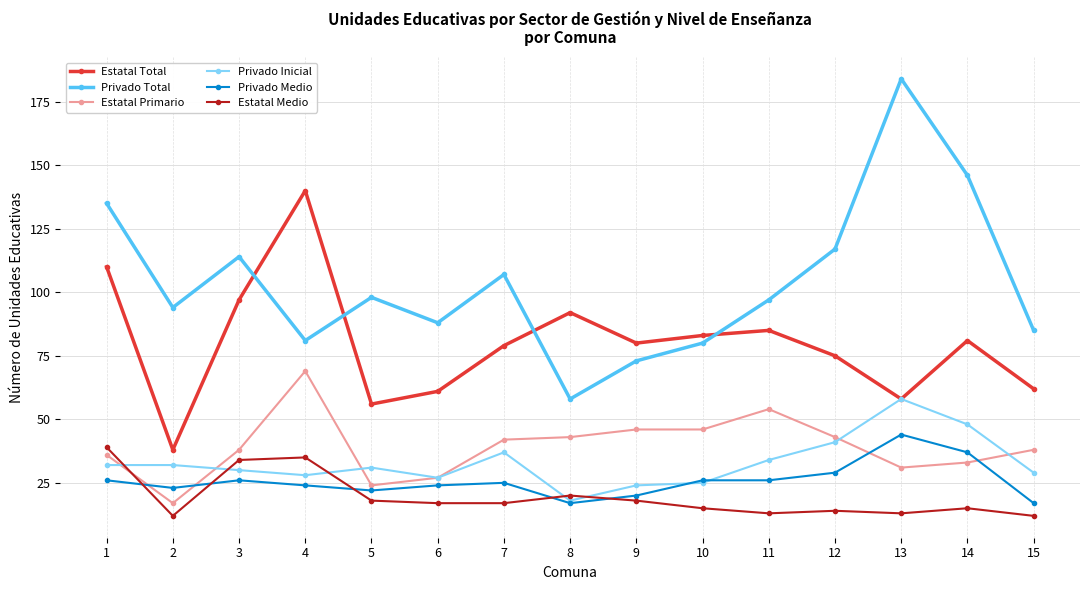

Which series has the largest total across all categories?

Privado Total